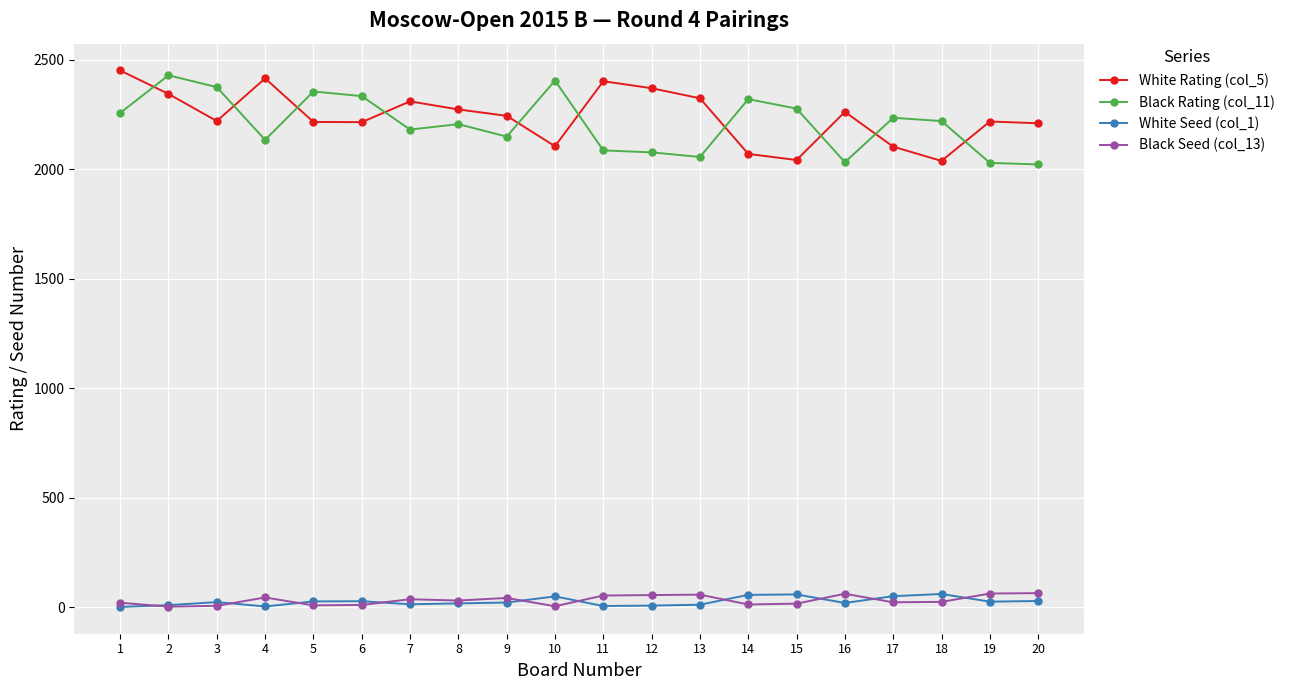

What is the spread (max minus min) of values at 8?

2256